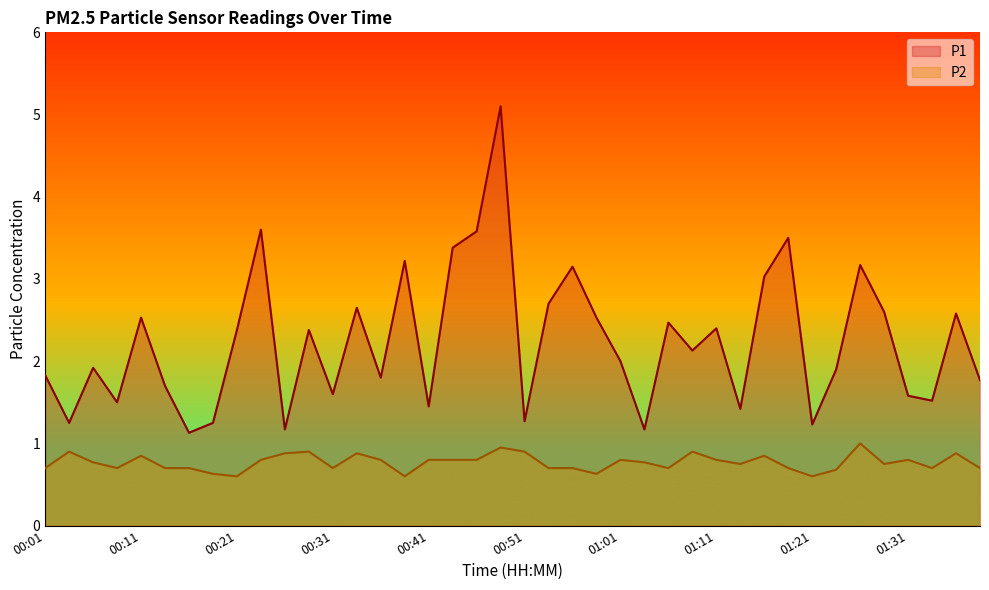

What is the label of the 13th point from the left?

00:31